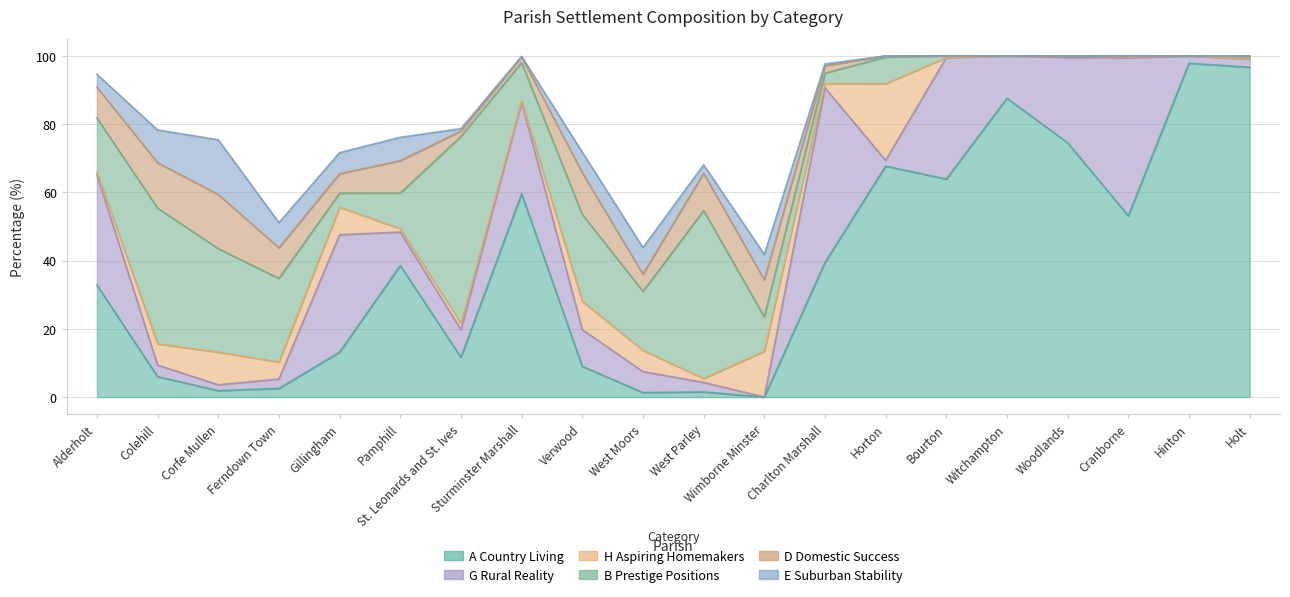

What is the label of the 8th point from the left?

Sturminster Marshall